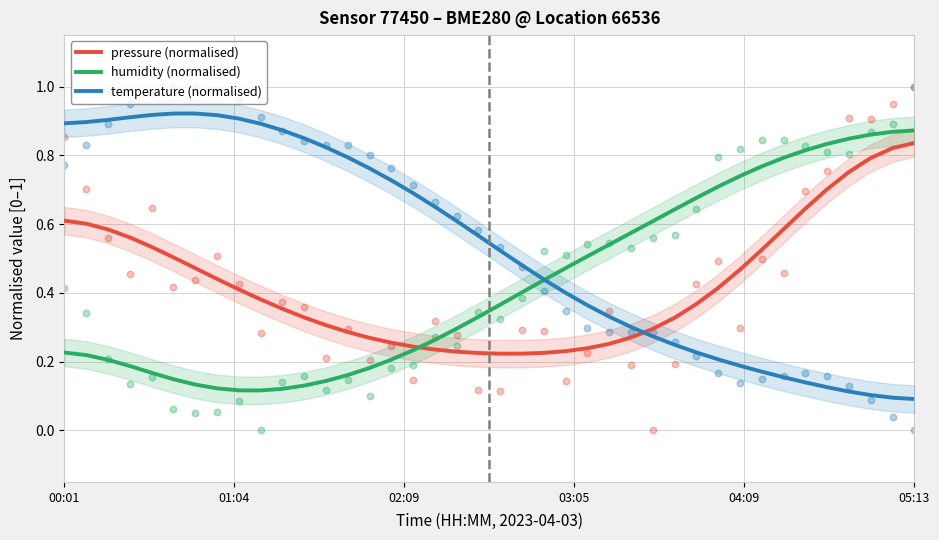

Which series has the largest total across all categories?

temperature (normalised)